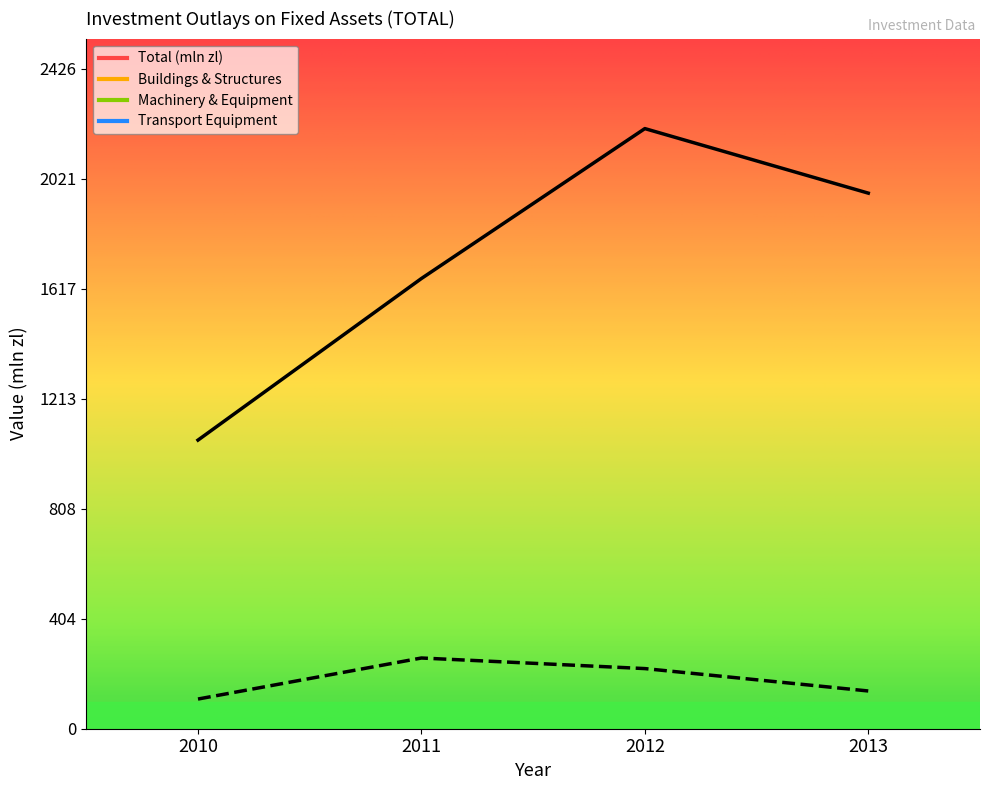

What is the total value across all series at 2011?

1914.5